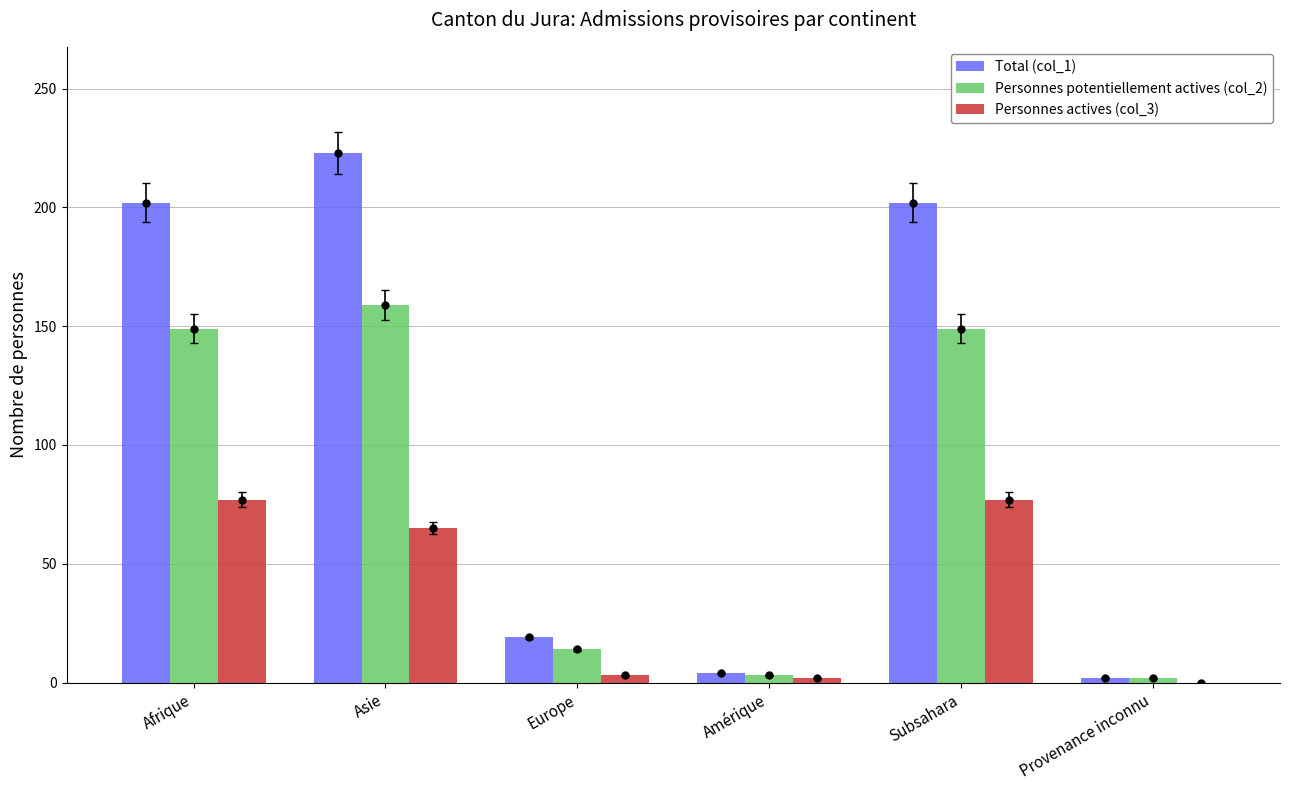

The value of Total (col_1) at Afrique is 96. True or false?

False